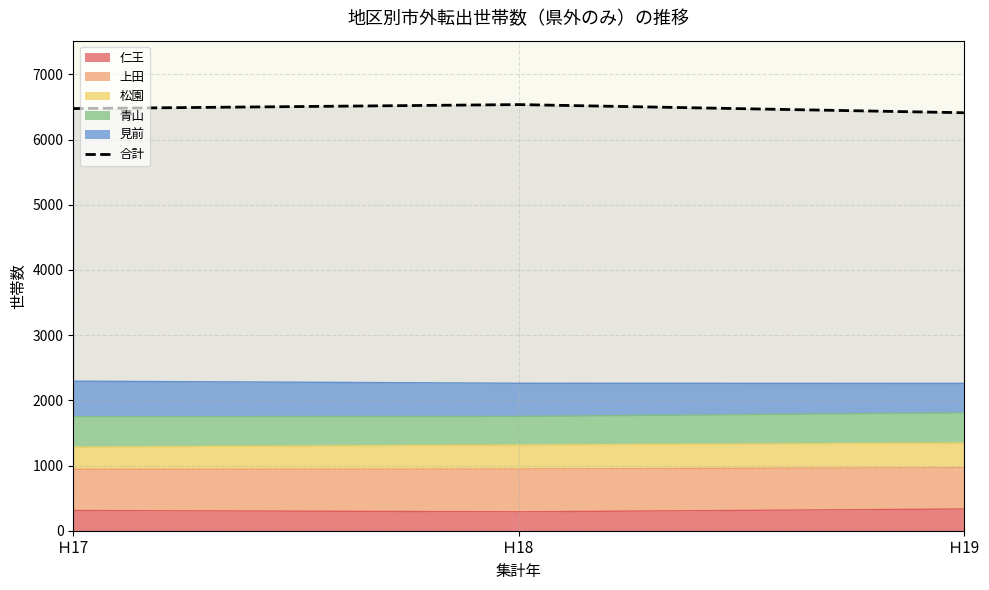

Read the value at Ｈ17.

6475